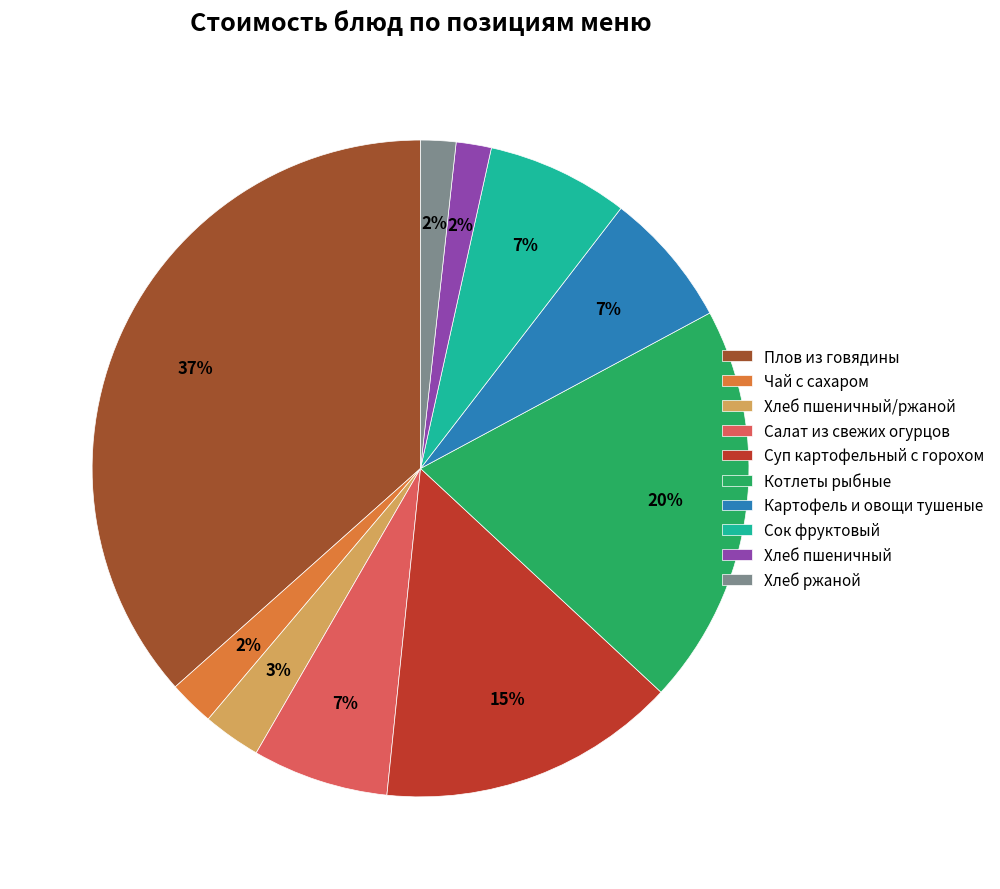

What is the largest slice in the pie chart?

Плов из говядины